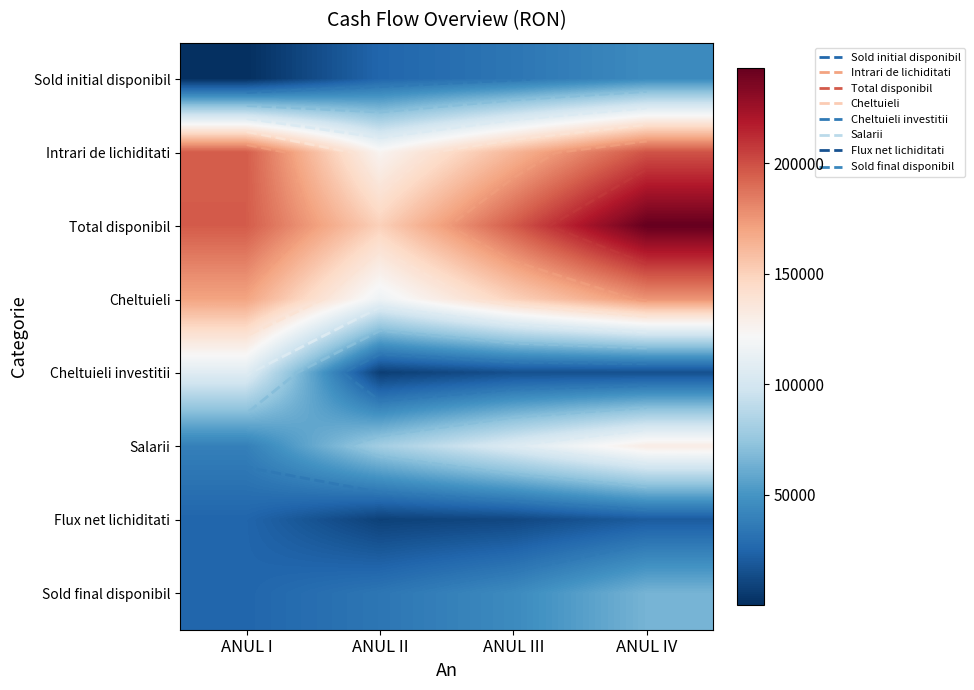

True or false: Sold initial disponibil has a value of 44609.3 at ANUL IV.

True